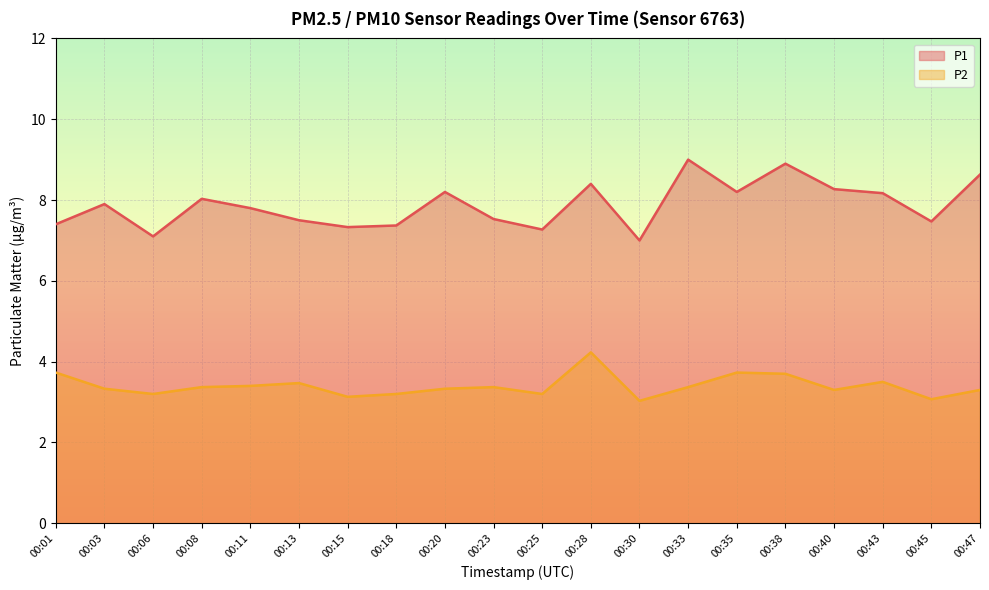

Reading left to right, what are all the values shown in this chart?

P1: 7.4	7.9	7.1	8.0	7.8	7.5	7.3	7.4	8.2	7.5	7.3	8.4	7.0	9.0	8.2	8.9	8.3	8.2	7.5	8.6
P2: 3.7	3.3	3.2	3.4	3.4	3.5	3.1	3.2	3.3	3.4	3.2	4.2	3.0	3.4	3.7	3.7	3.3	3.5	3.1	3.3